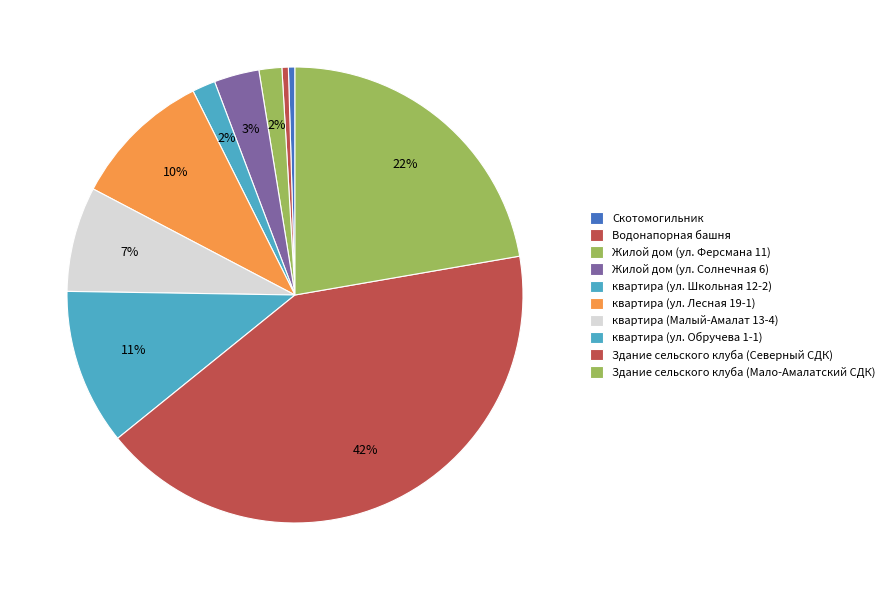

What percentage do Водонапорная башня and Жилой дом (ул. Ферсмана 11) together represent?

2.1%